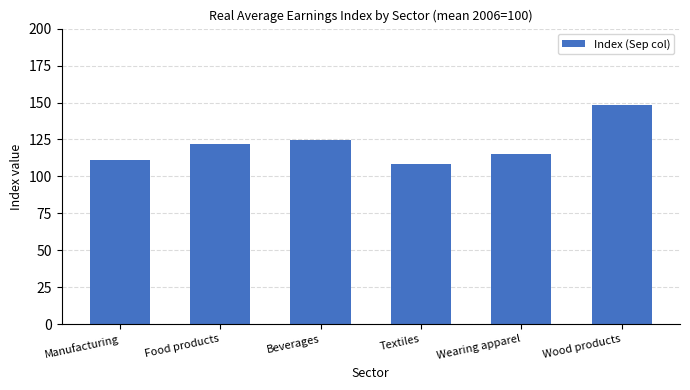

What is the difference between the second highest and second lowest values?

13.5